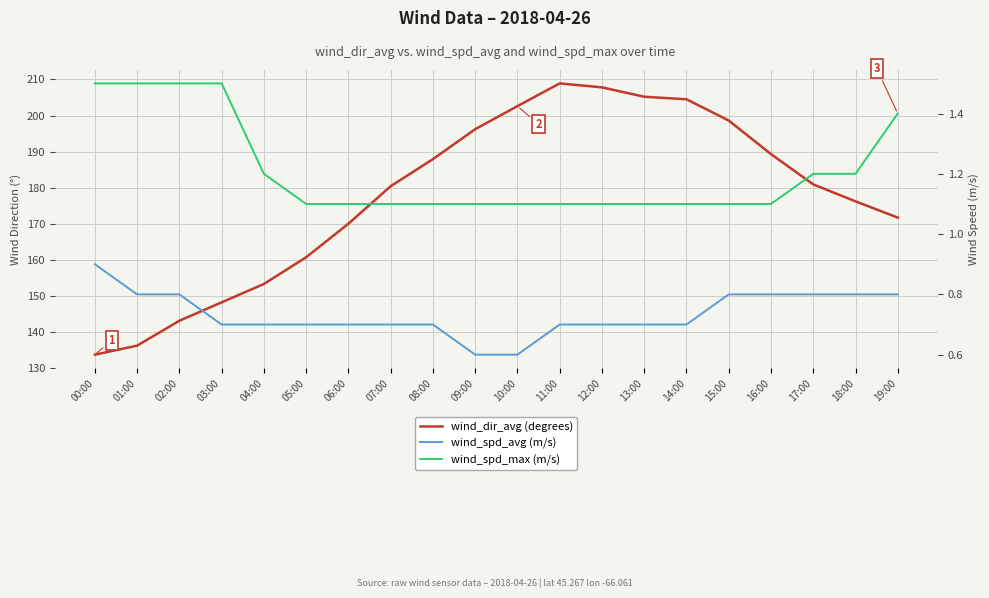

Reading left to right, what are all the values shown in this chart?

wind_dir_avg (degrees): 133.7	136.2	143.1	148.2	153.3	160.7	170.0	180.4	187.9	196.2	202.6	208.9	207.8	205.2	204.5	198.6	189.3	180.9	176.2	171.7
wind_spd_avg (m/s): 0.9	0.8	0.8	0.7	0.7	0.7	0.7	0.7	0.7	0.6	0.6	0.7	0.7	0.7	0.7	0.8	0.8	0.8	0.8	0.8
wind_spd_max (m/s): 1.5	1.5	1.5	1.5	1.2	1.1	1.1	1.1	1.1	1.1	1.1	1.1	1.1	1.1	1.1	1.1	1.1	1.2	1.2	1.4